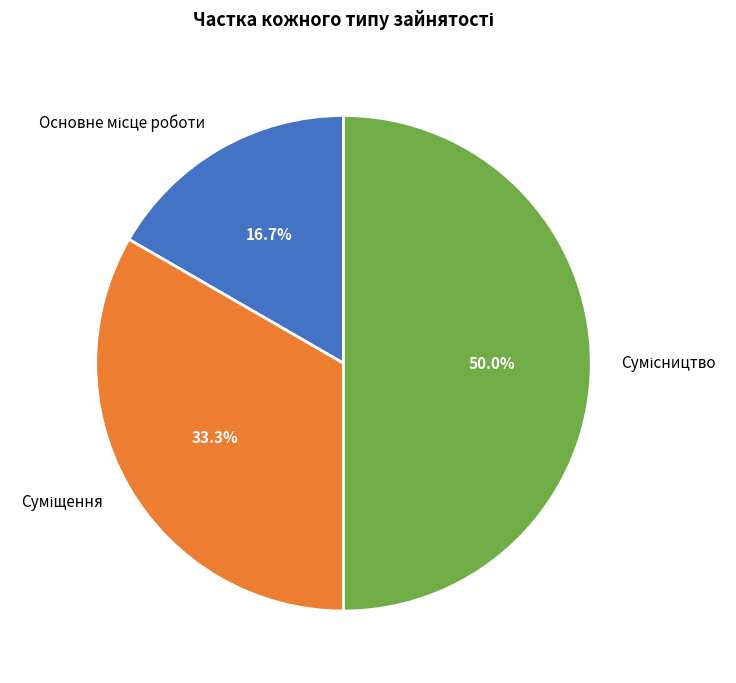

What is the change in value from Суміщення to Сумісництво?

+1